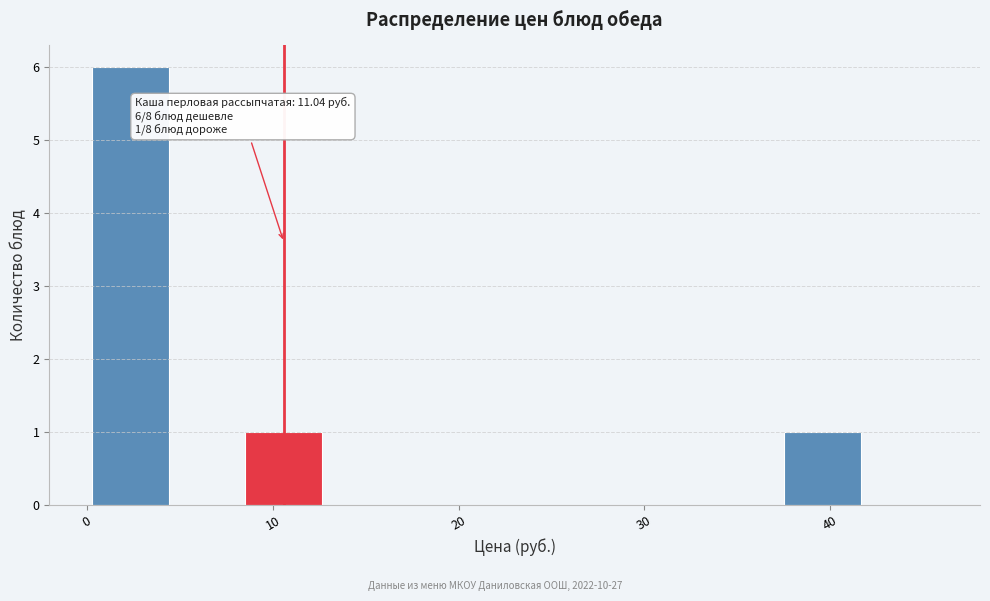

Over which range of the x-axis is the bar tallest?

0 to 4